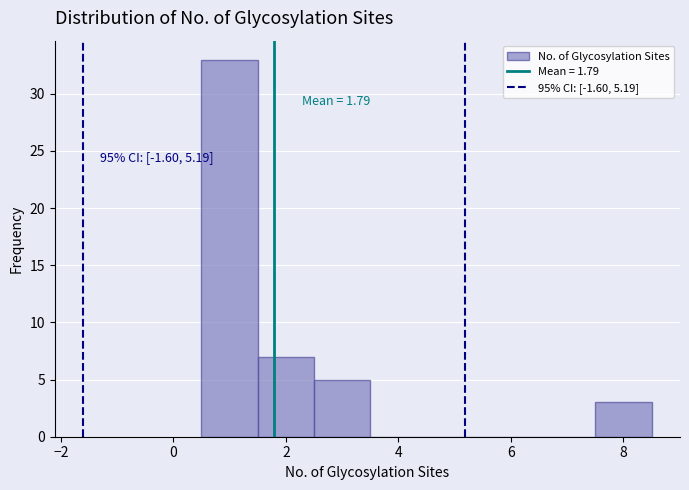

Which range on the x-axis has the tallest bar?

0.5 to 1.5